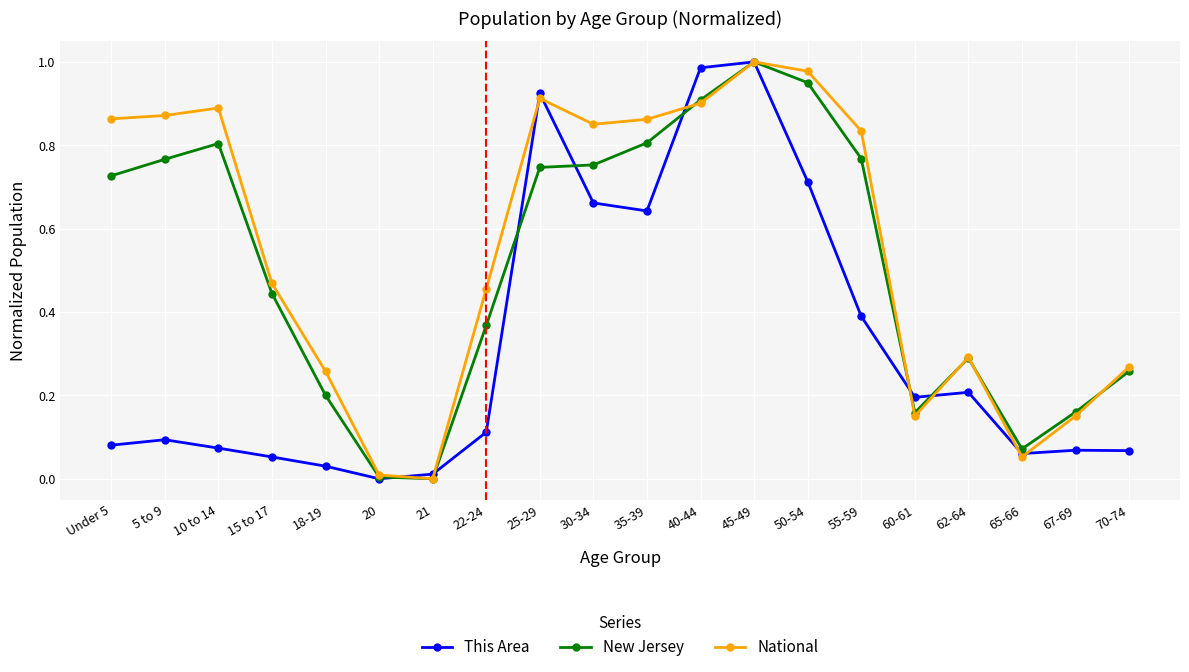

Which series has the largest total across all categories?

National